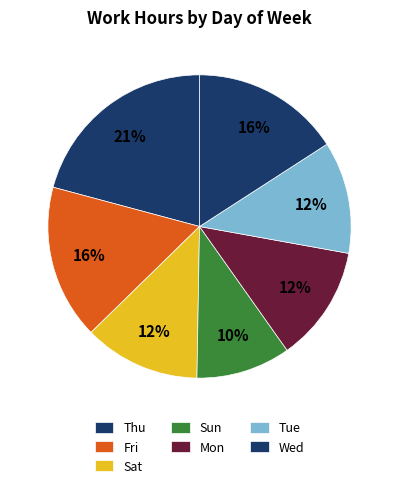

To the nearest percent, what is the difference between the Sun and Tue slice percentages?

3%